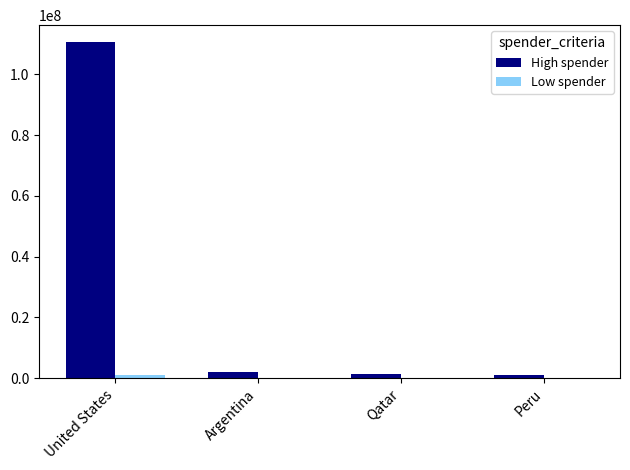

Which series has the largest range (max minus min)?

High spender